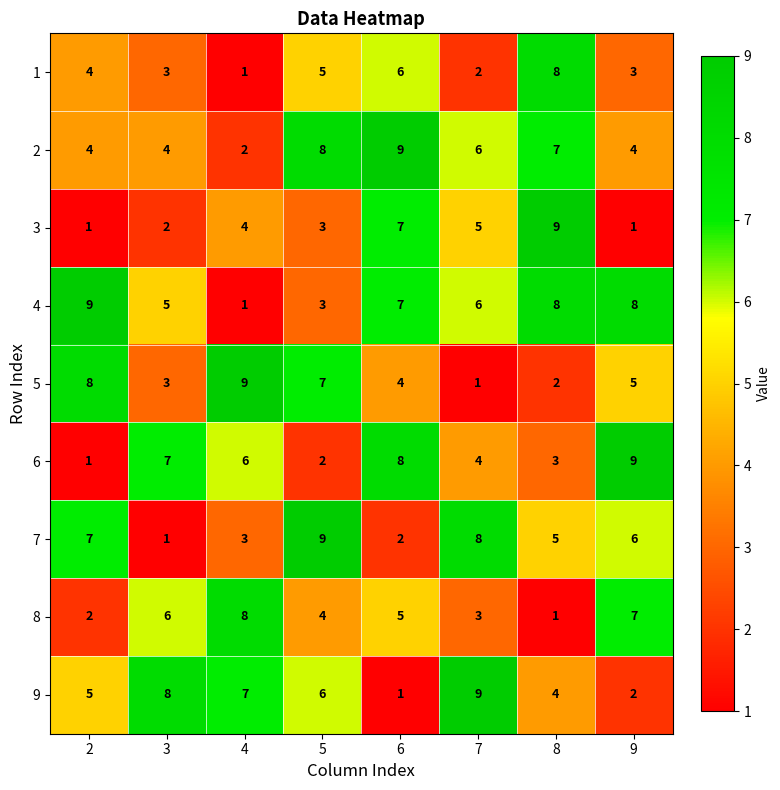

Count the number of data series in this chart.

9